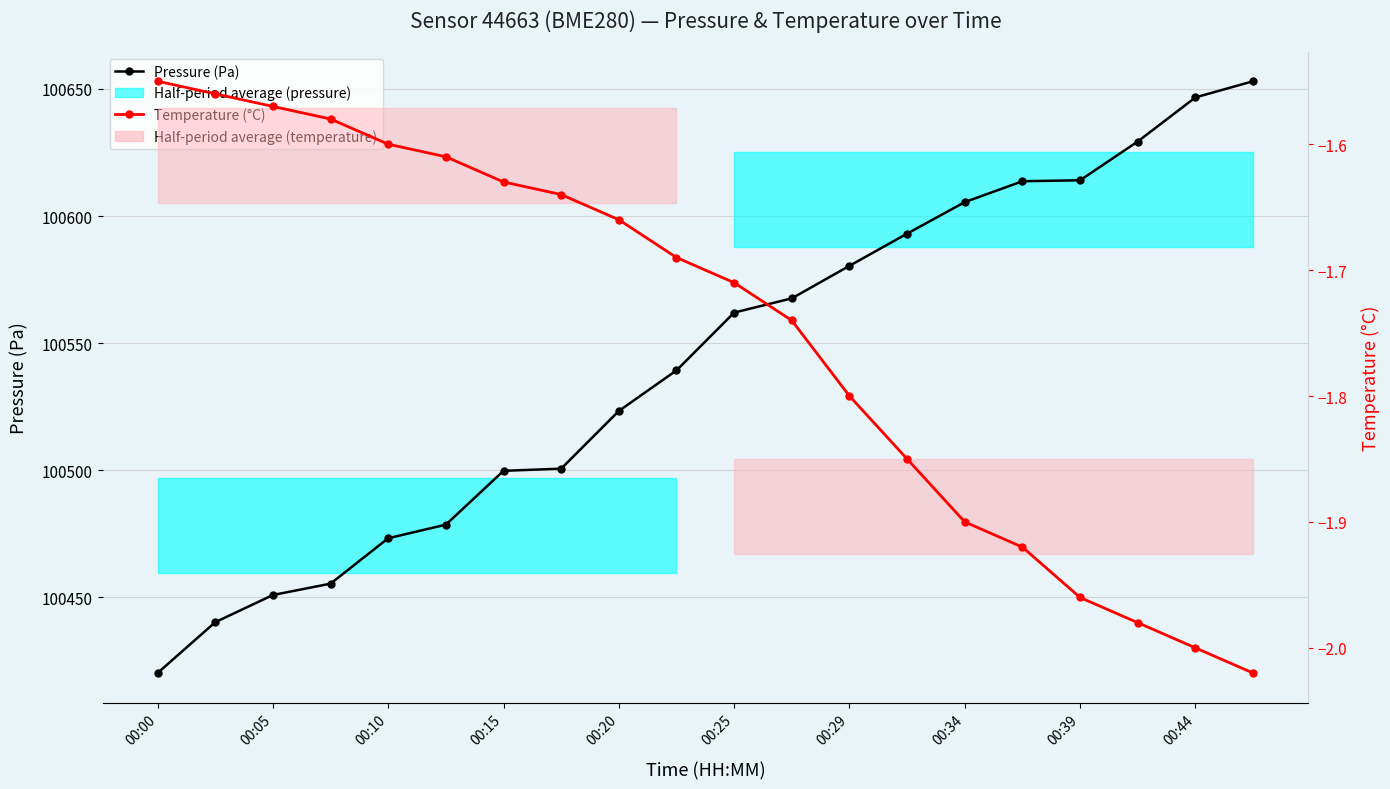

What is the approximate value of Temperature (°C) at 00:39?

-2.0